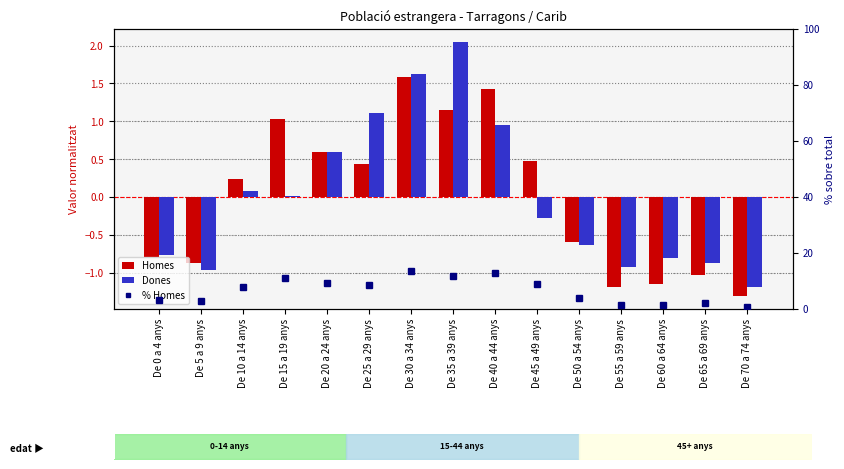

The Homes series shows -0.8 at De 0 a 4 anys. True or false?

True